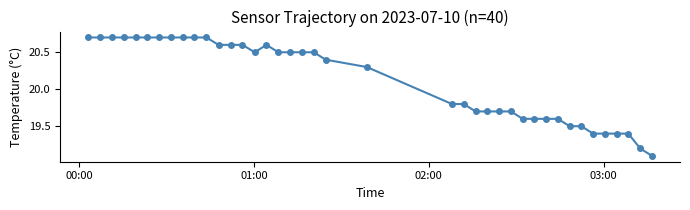

What is the maximum value shown in the chart?

20.7